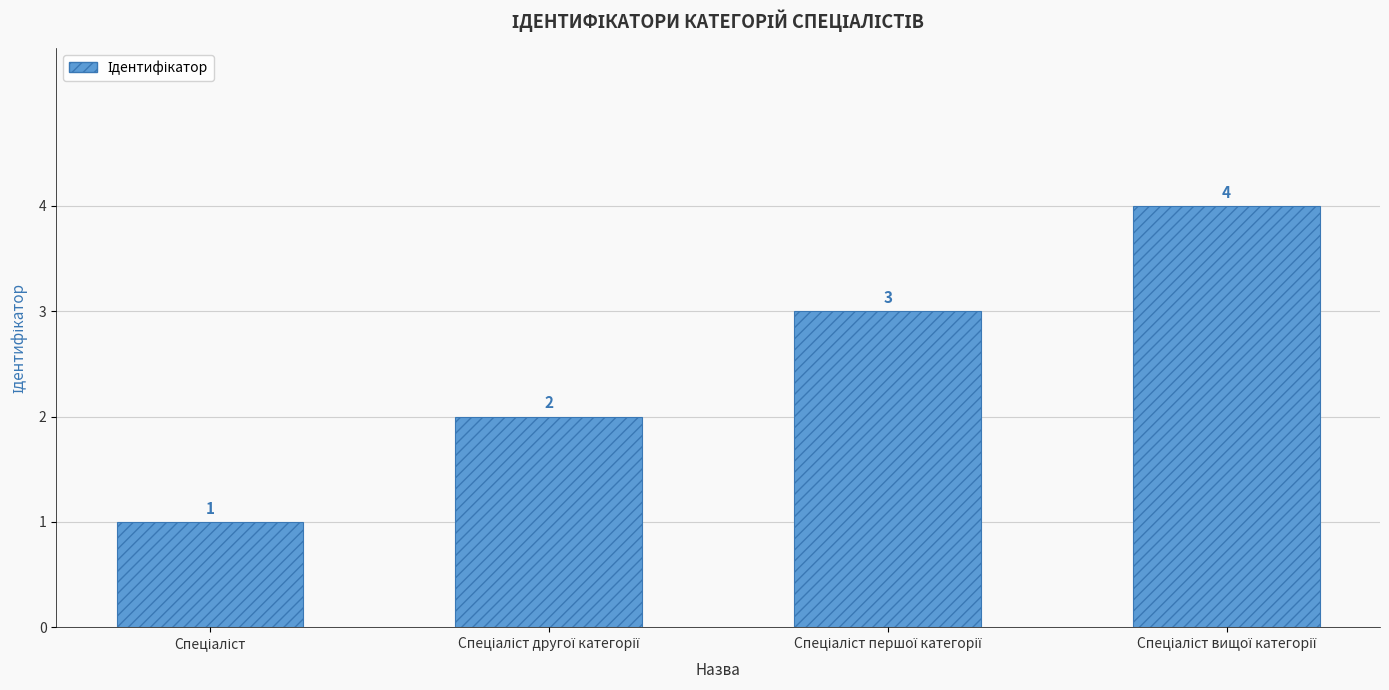

Count the values in the range 2 to 4.

3